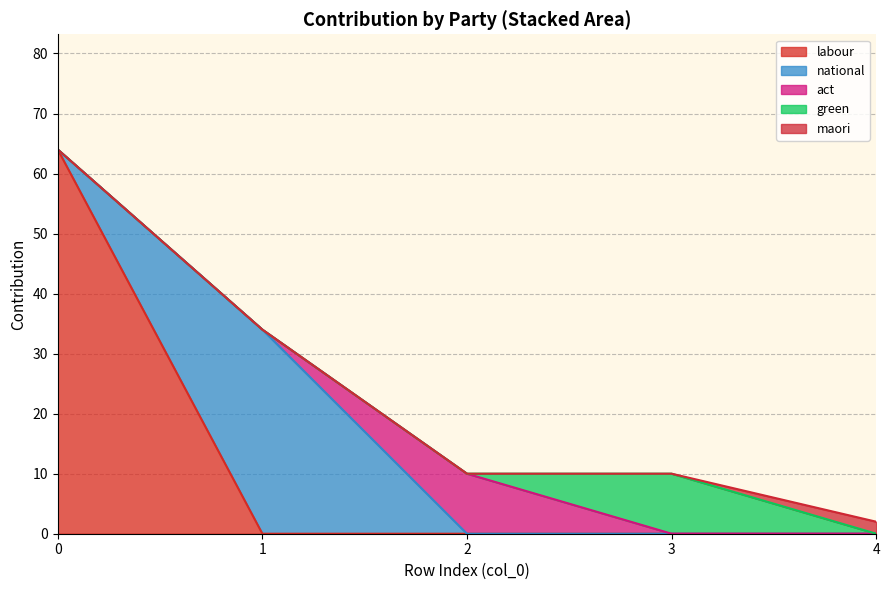

Count the number of categories in the chart.

5